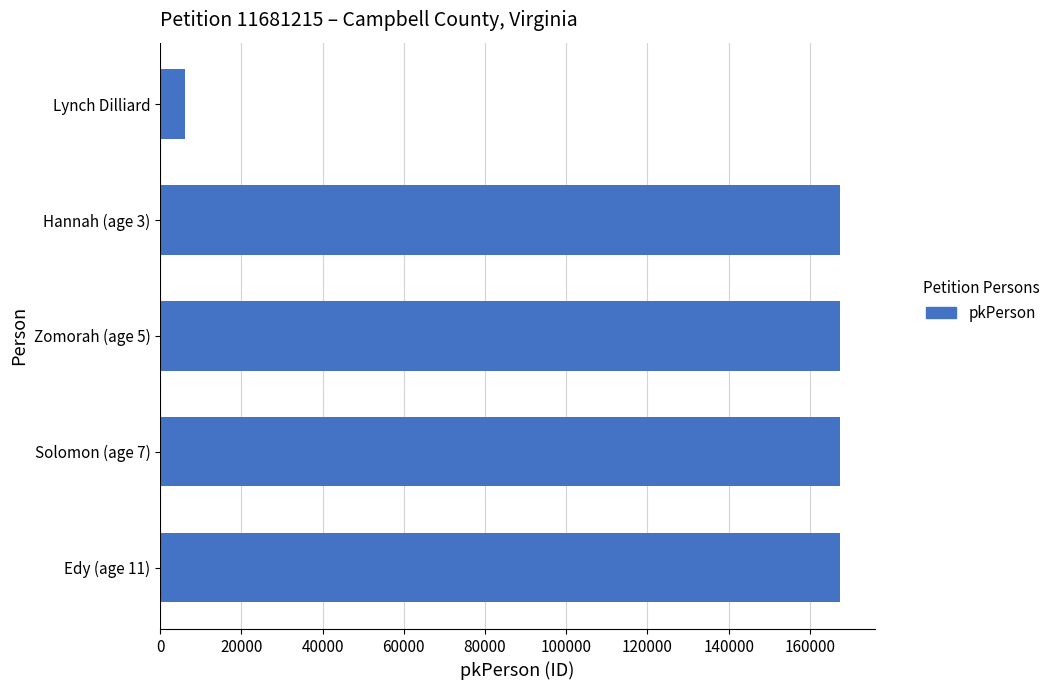

How many values are below 167523?

2